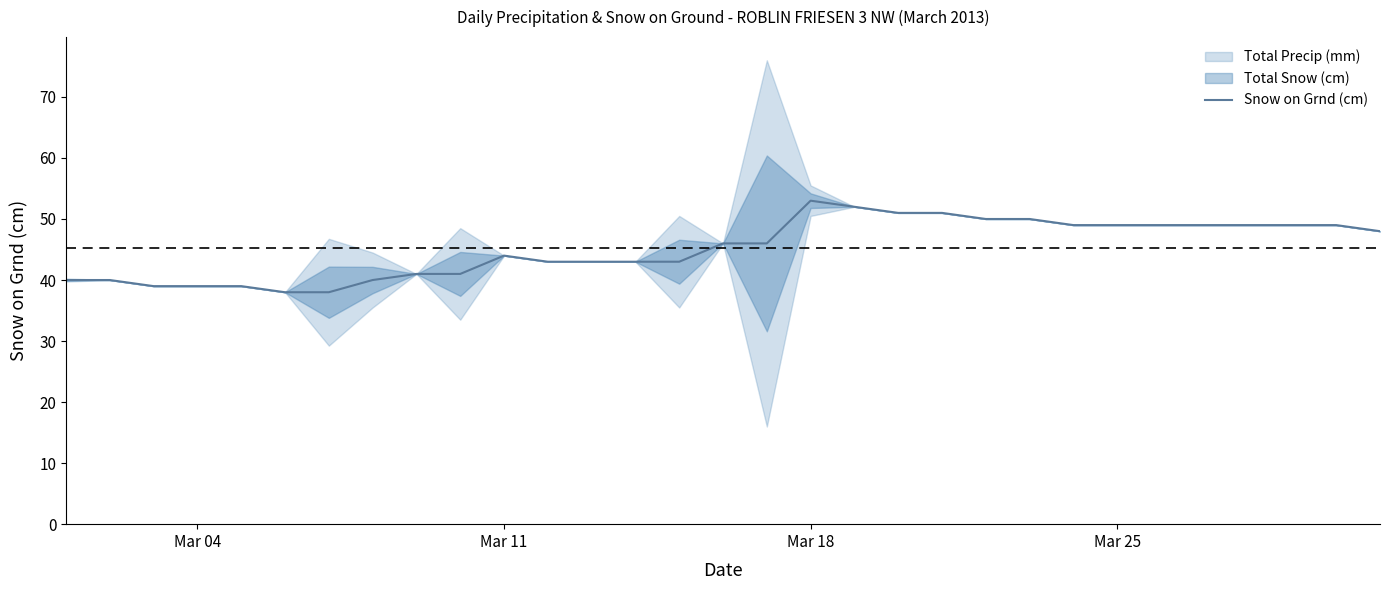

True or false: Snow on Grnd (cm) has a value of 12 at Mar 18.

False